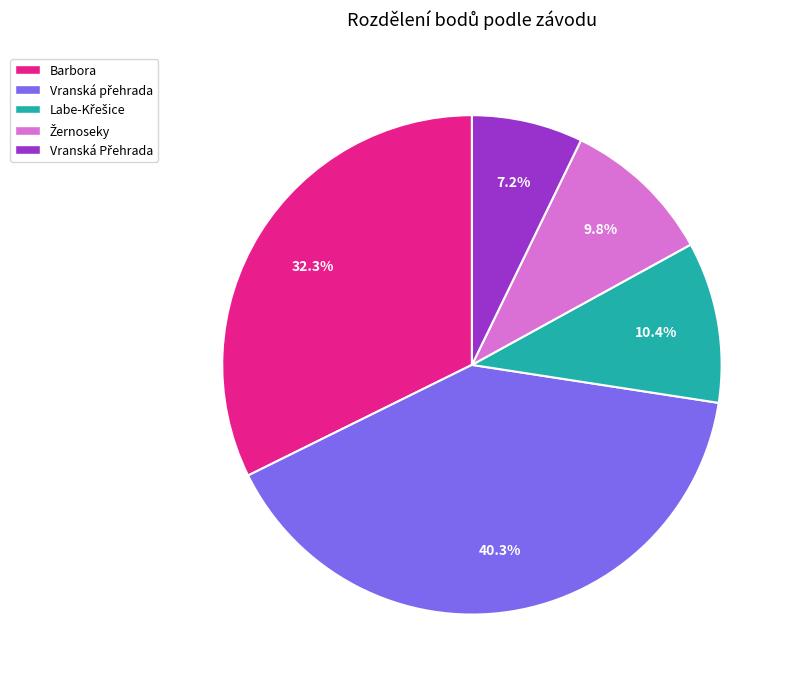

Is there a majority slice in this chart?

No